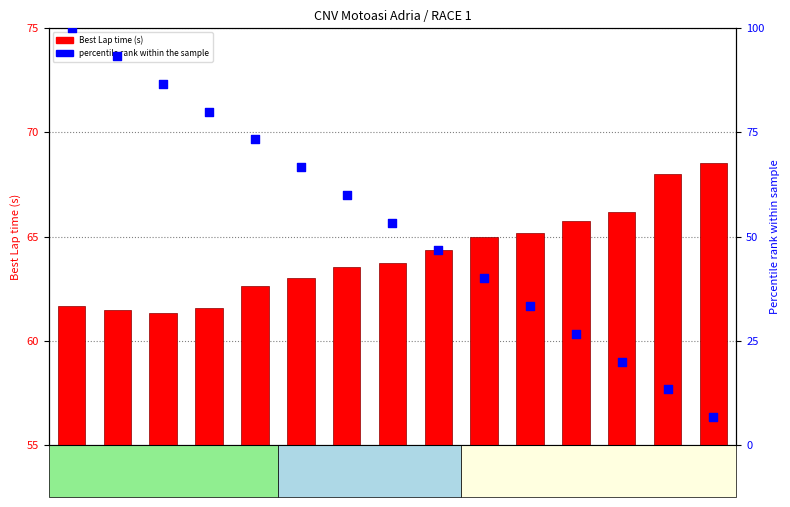

Which series reaches the minimum Y coordinate?

percentile rank within the sample